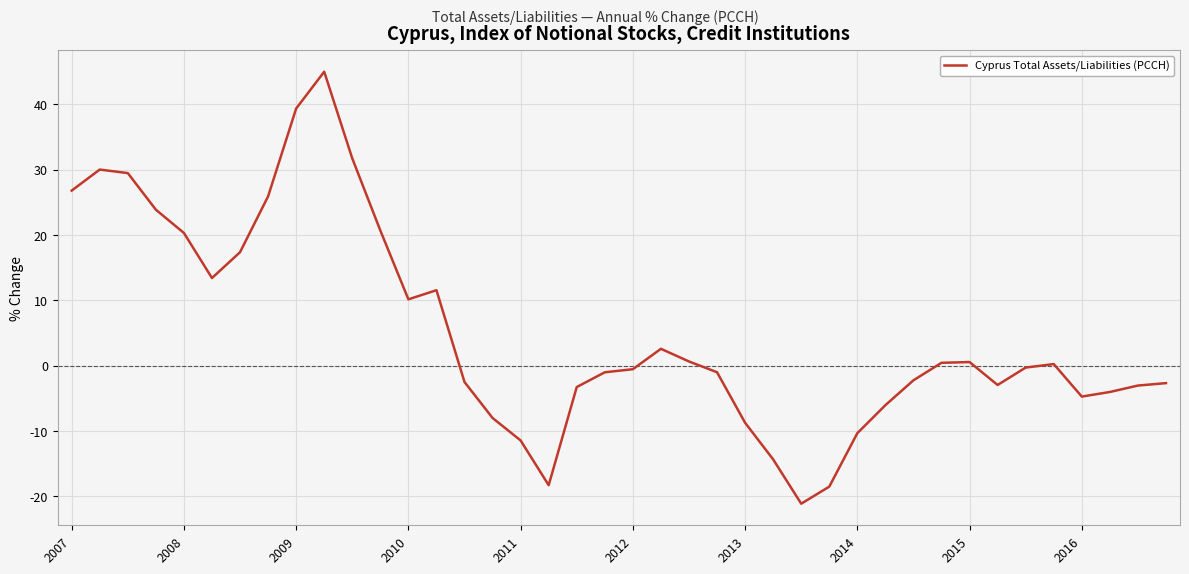

What is the difference between the maximum and minimum values?

66.1